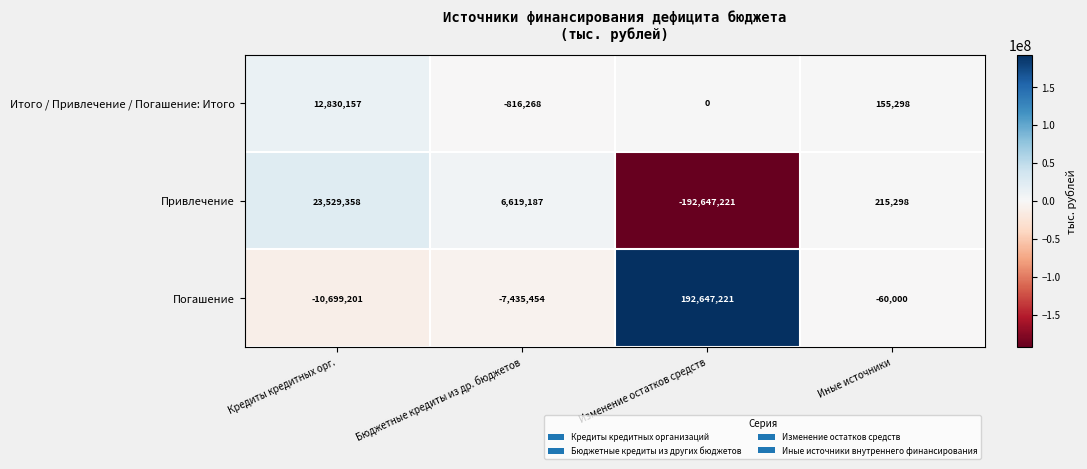

The value of Итого / Привлечение / Погашение: Итого at Изменение остатков средств is 5843853. True or false?

False